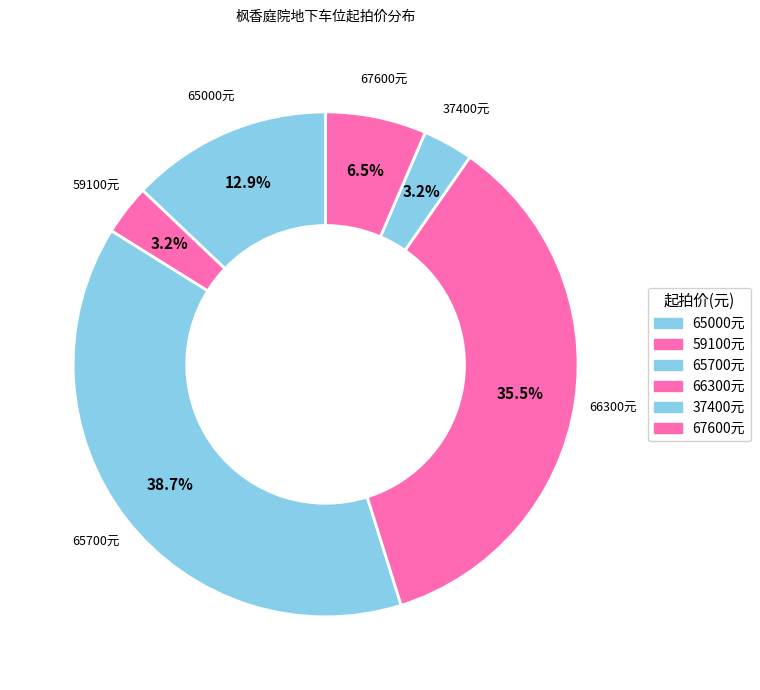

What is the ratio of the value at 65000元 to the value at 59100元?

4.0